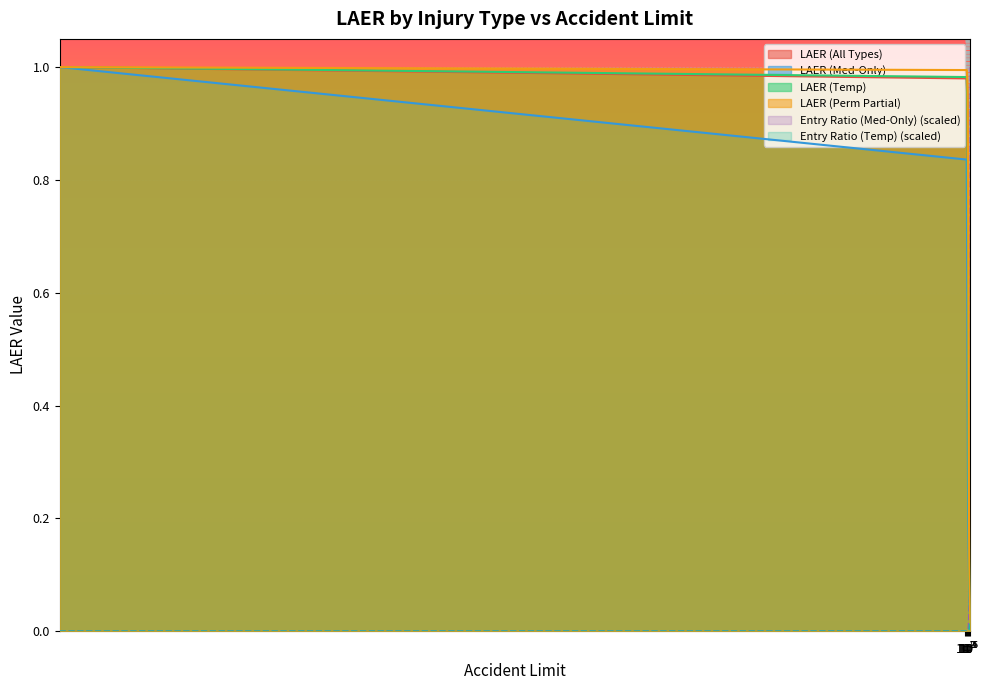

How many distinct data groups are displayed?

6